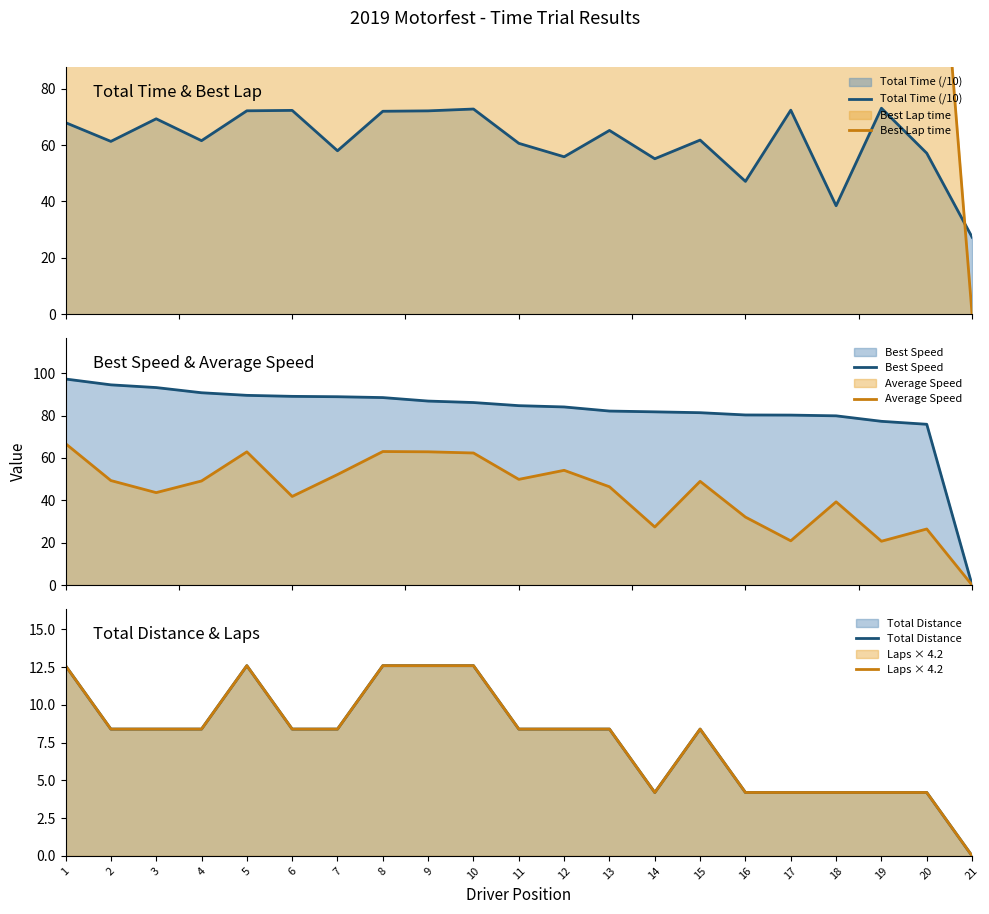

What is the difference between the Best Lap time values at 9 and 16?

14.2